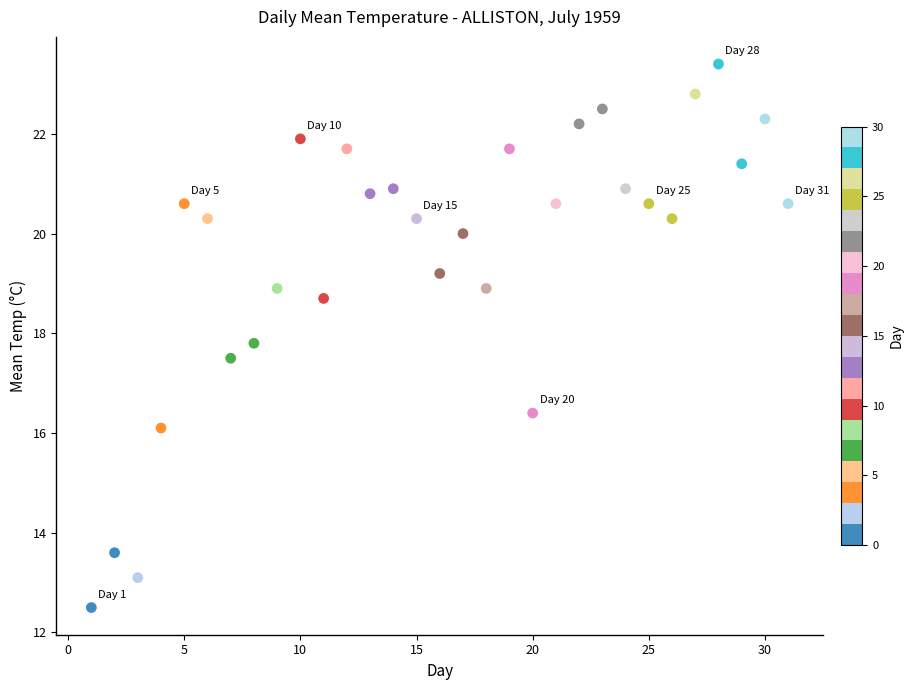

What is the range of Y values (max minus min)?

10.9